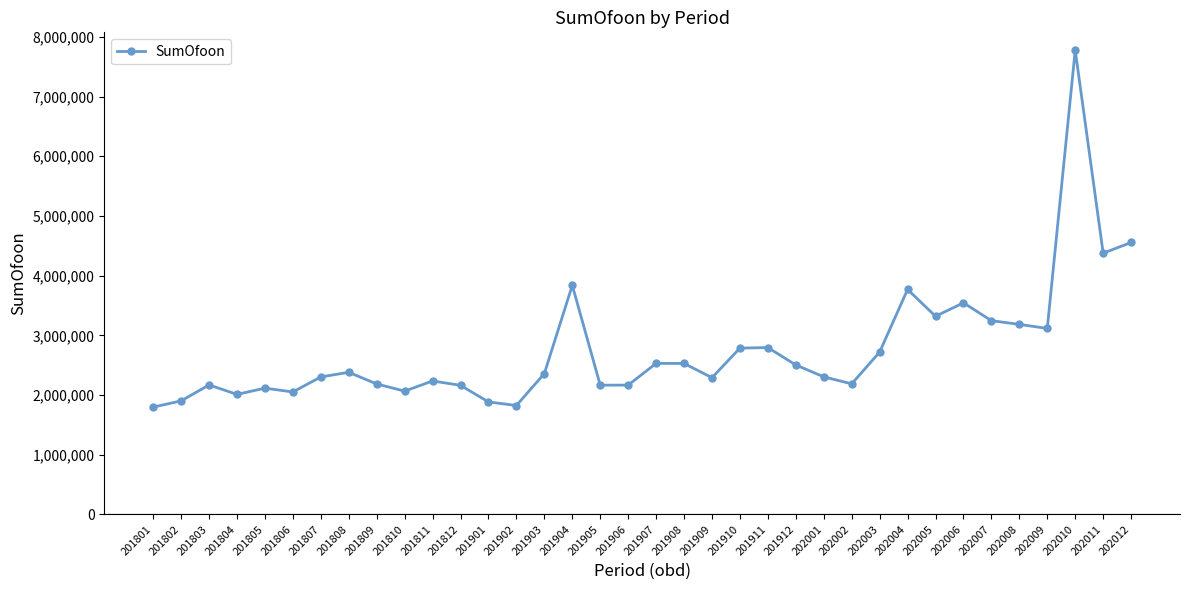

How many lines are shown in the chart?

1